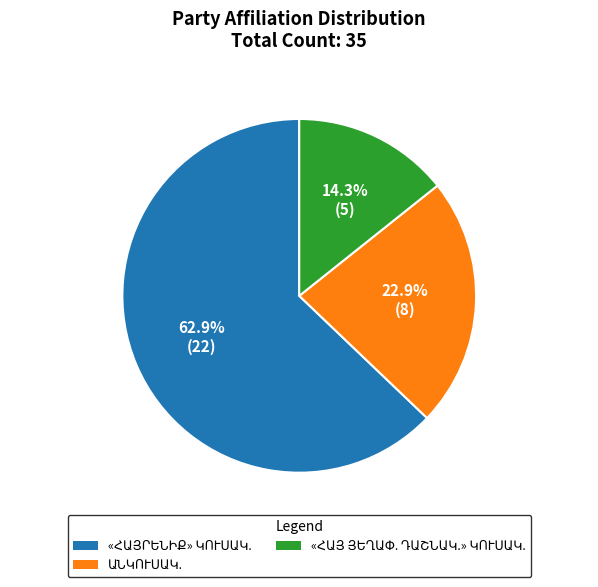

Does any single category account for the majority?

Yes